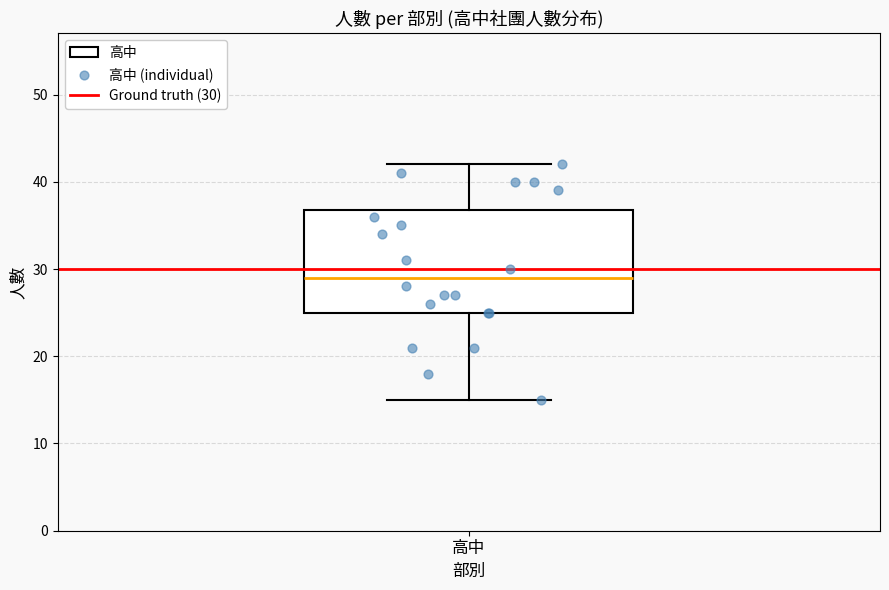

Transcribe this box plot: give where the median line is, the range the box spans, and where the two whiskers end, as read against the y-axis. The values are not printed on the chart, so give them approximately, as read against the axis.

median 29, box 25 to 37, whiskers 15 to 42